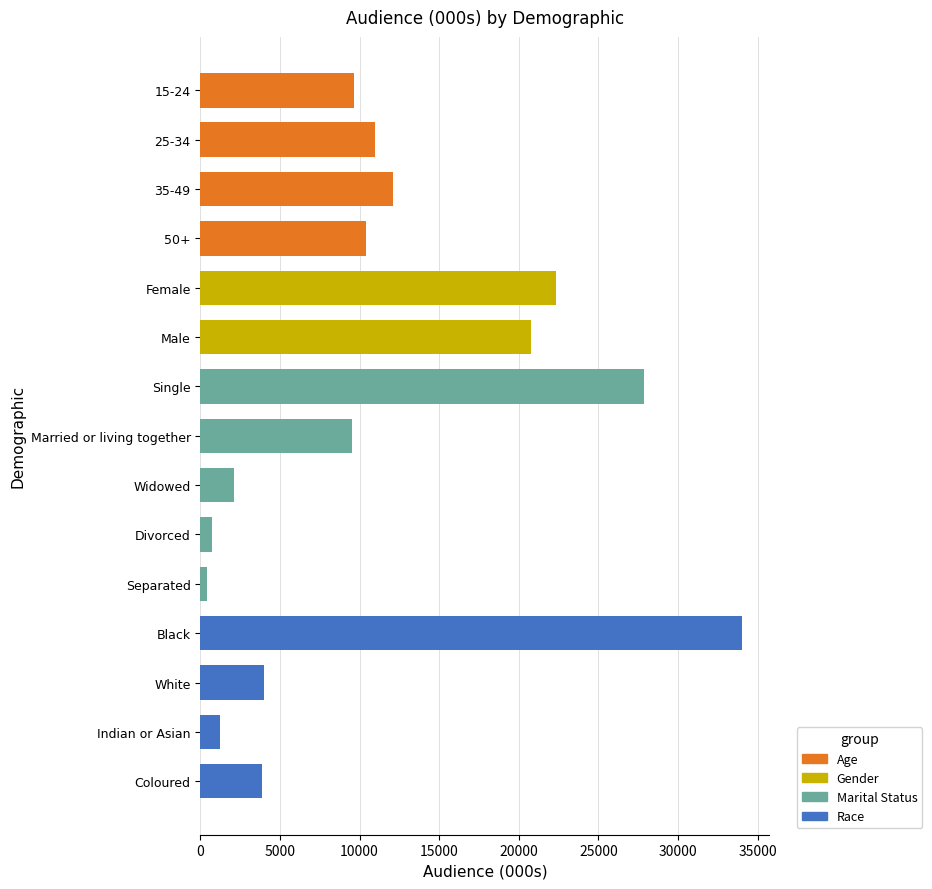

What is the difference between the maximum and minimum values?

33645